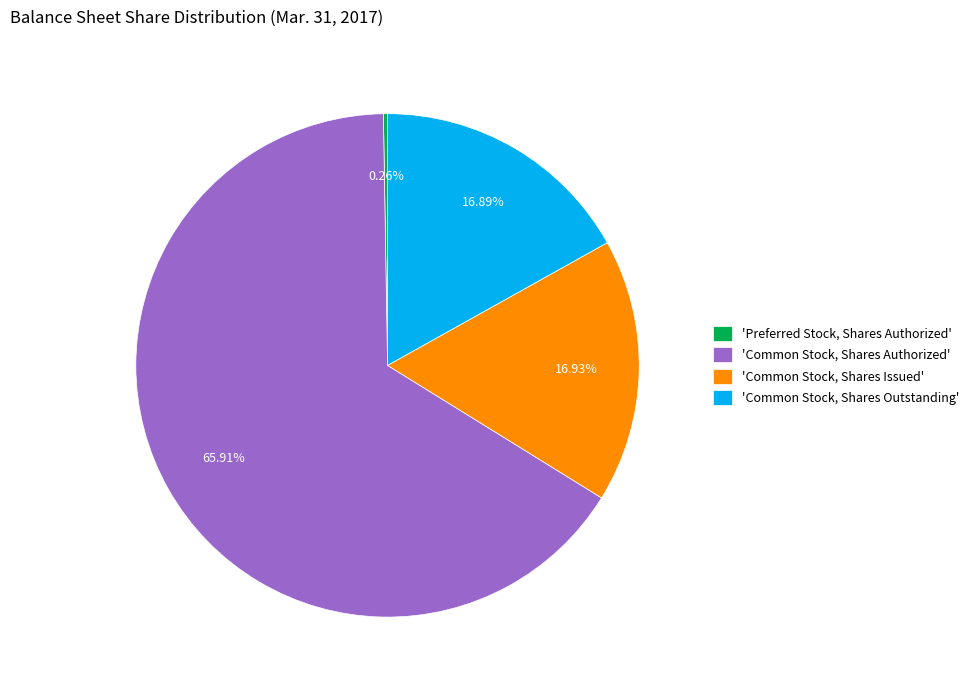

What is the majority slice?

'Common Stock, Shares Authorized'